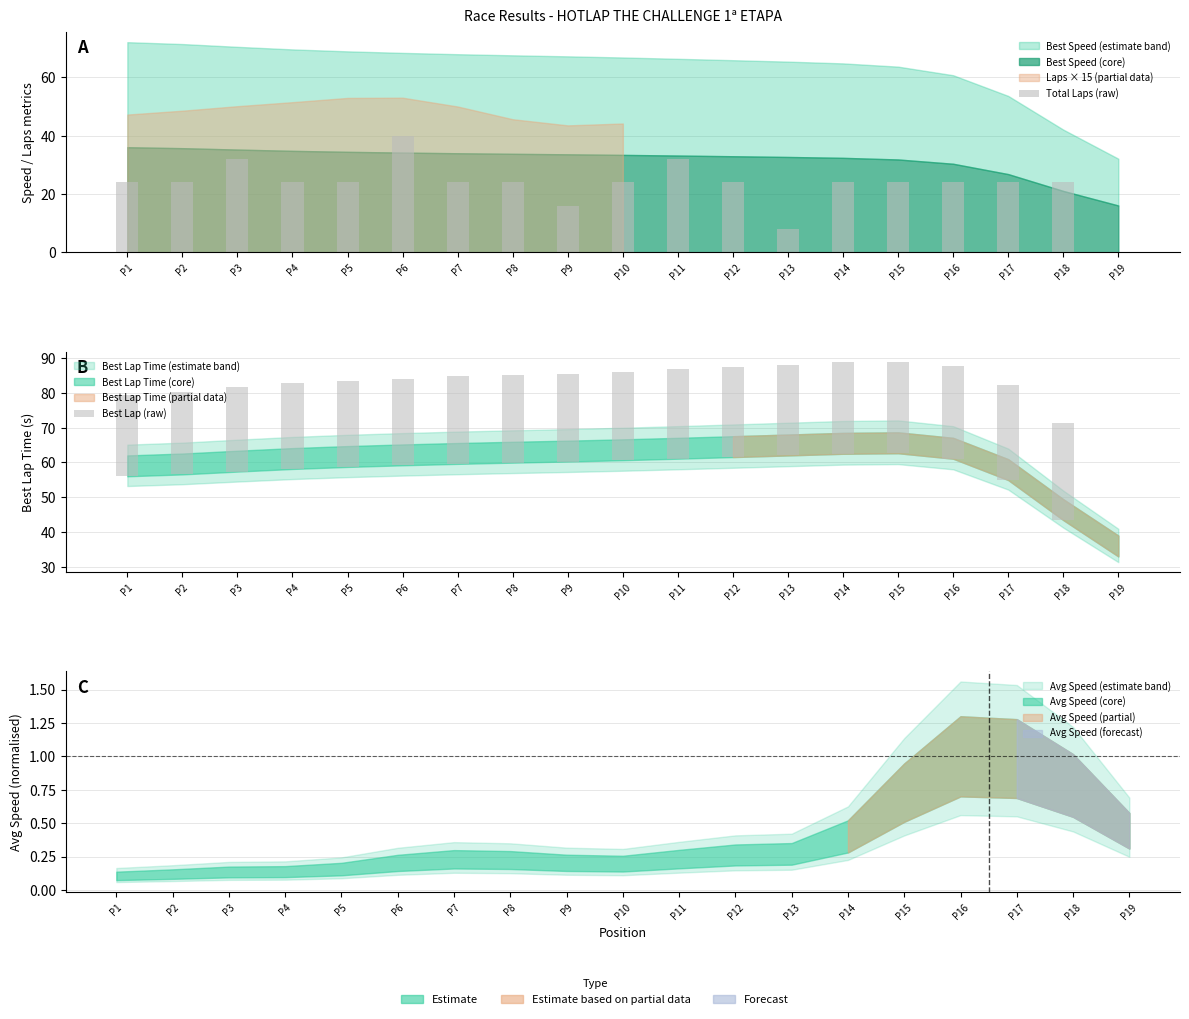

Which has a higher value, P6 or P10?

P6